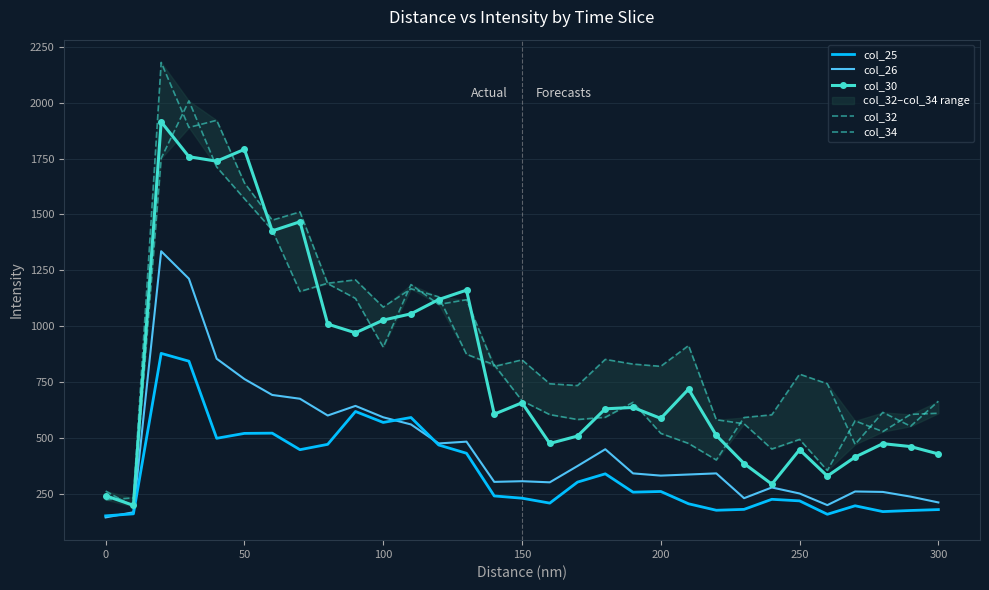

Is it true that col_30 equals 428 at 300?

True